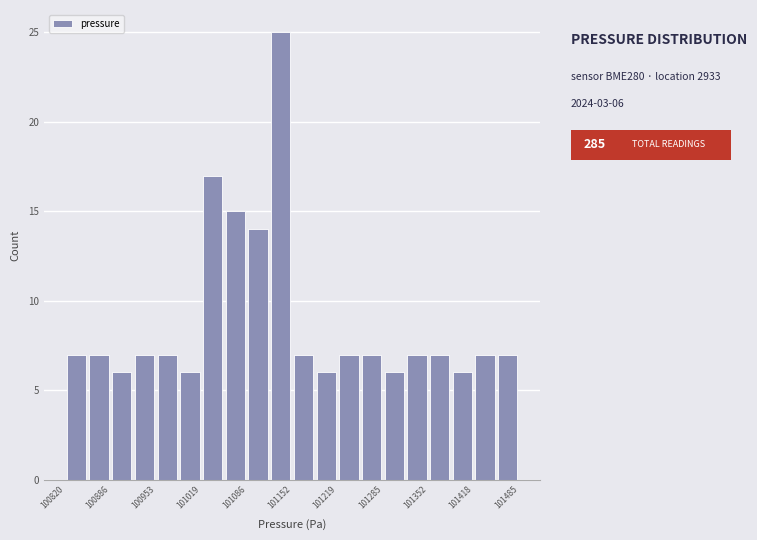

Around what value on the x-axis is the tallest bar? Give the approximate position of its centre, as read against the axis.

101140